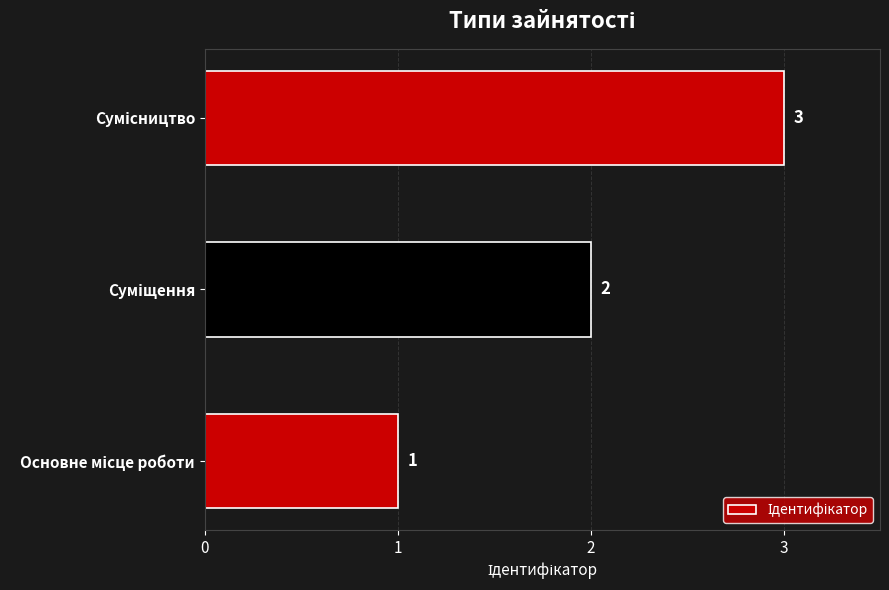

What is the sum of all values?

6